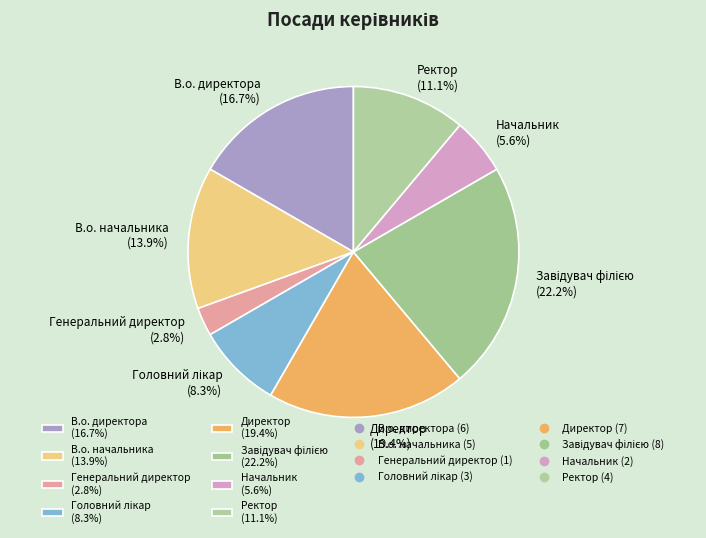

Is there a majority slice in this chart?

No